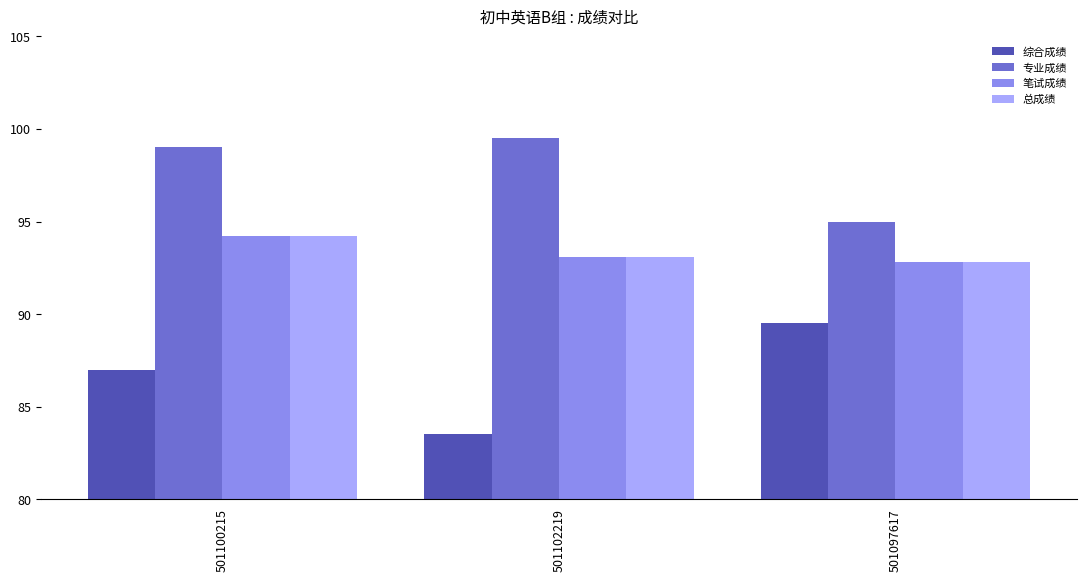

At which category is the sum across all series the highest?

501100215